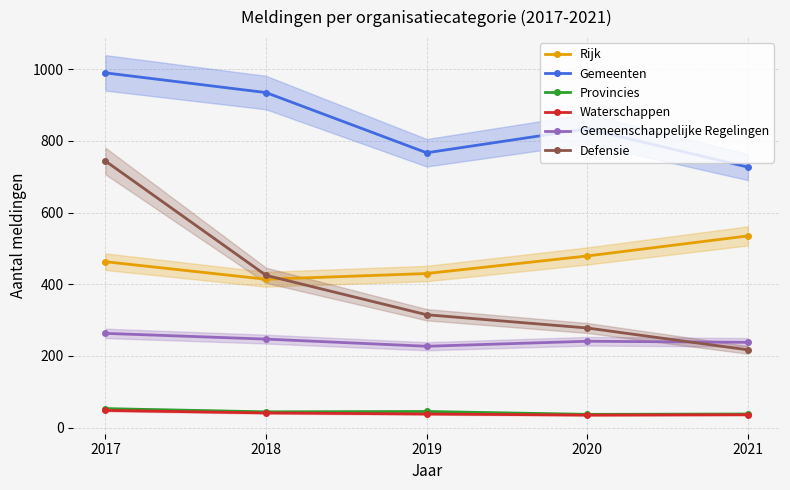

What is the total value across all series at 2017?

2561